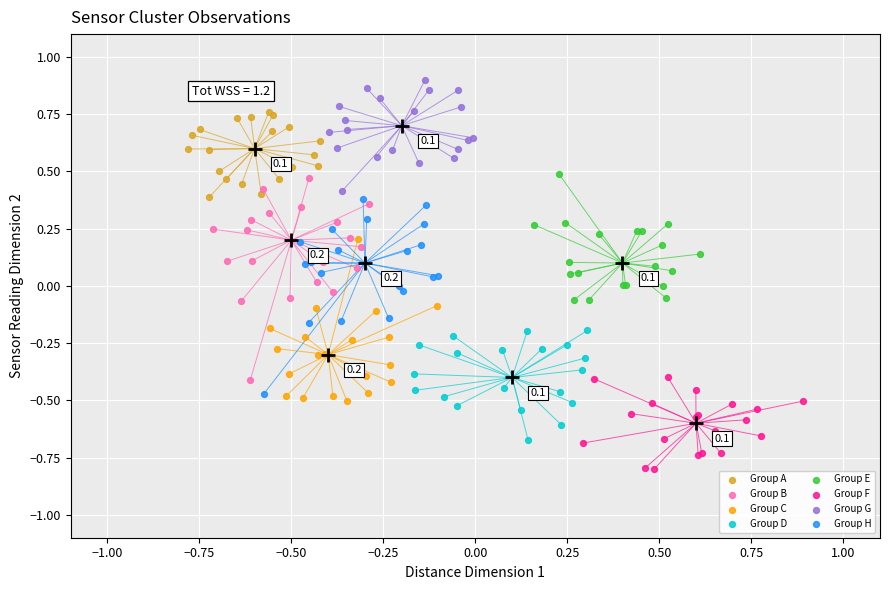

Which series has the largest Y range (max minus min)?

Group B